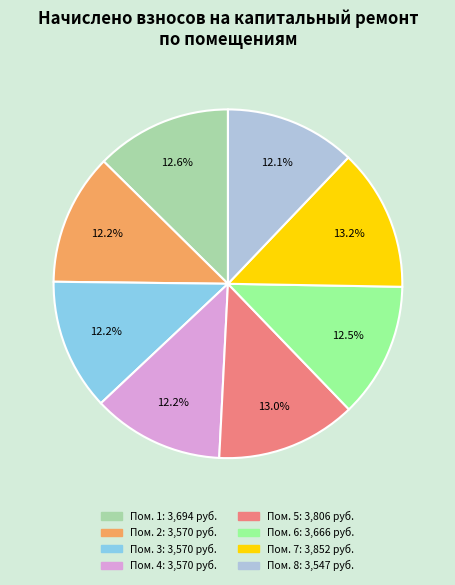

Is there any slice that represents more than half of the pie?

No